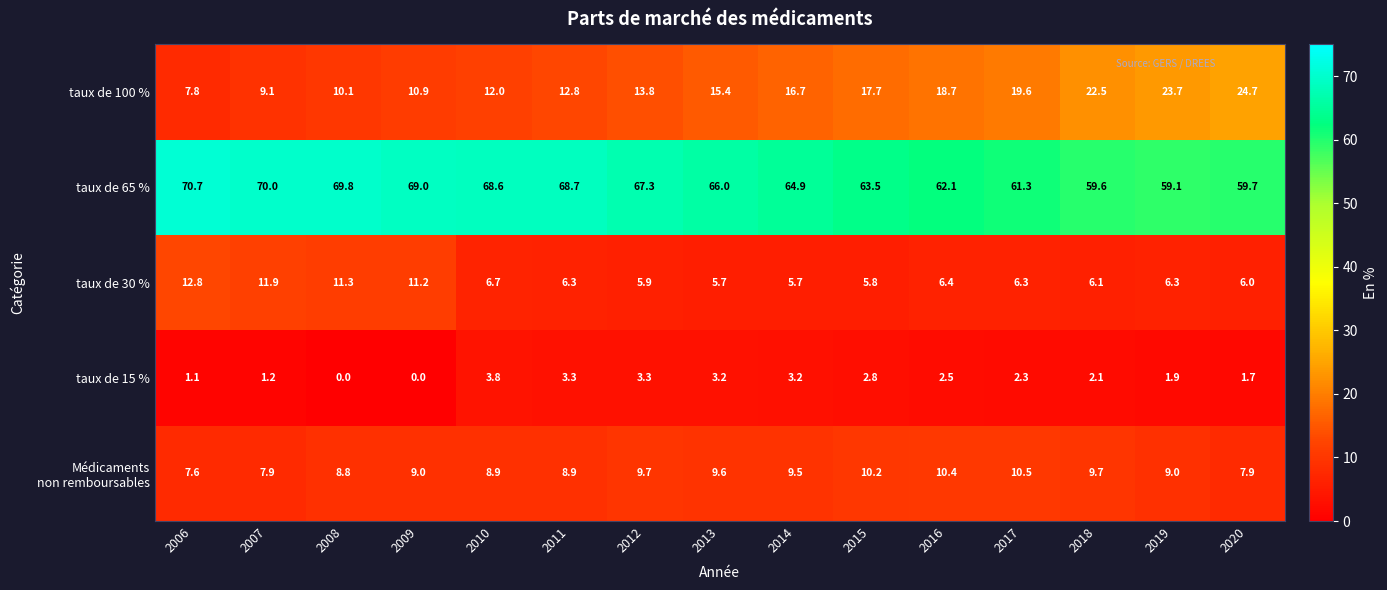

The value of taux de 65 % at 2008 is 98.4. True or false?

False